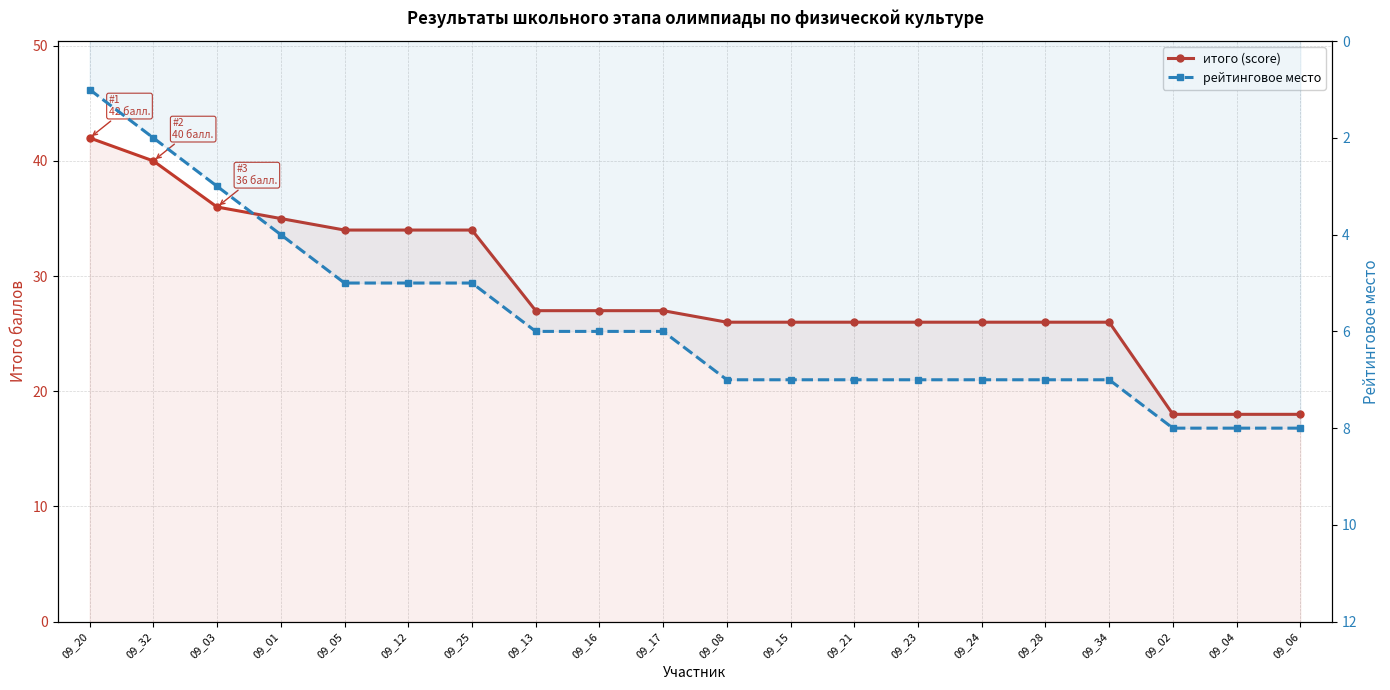

Is it true that рейтинговое место equals 7 at 09_23?

True